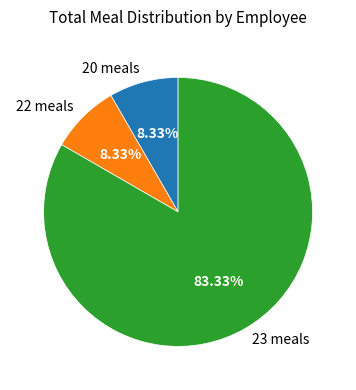

Is there any slice that represents more than half of the pie?

Yes